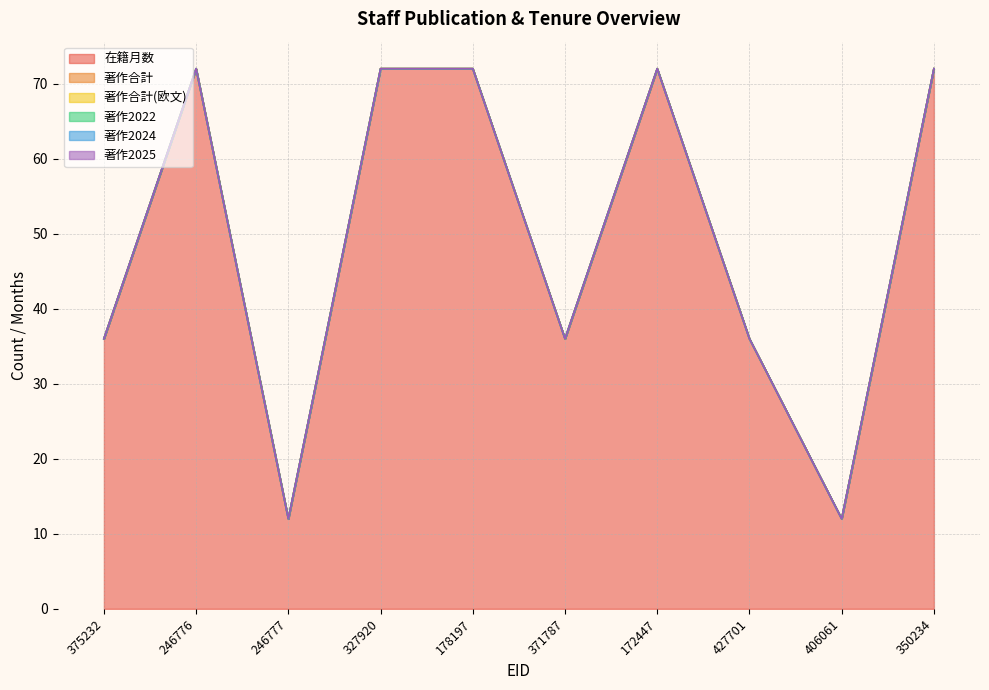

True or false: 著作2024 has more than 0 interior local peaks.

False